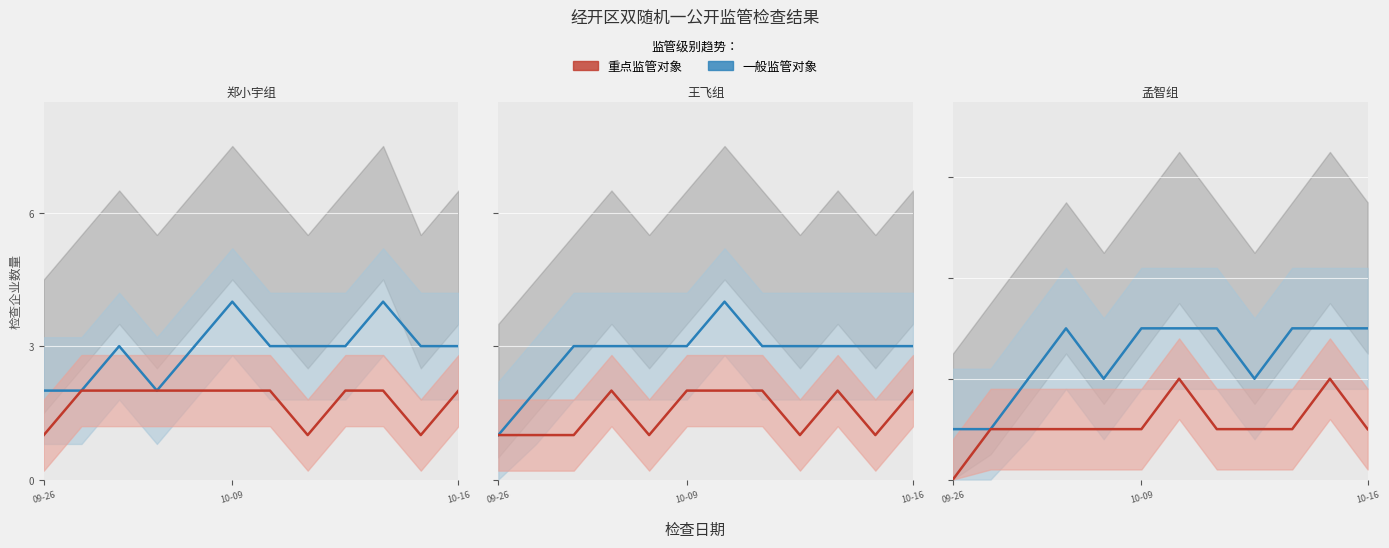

Which has a higher value, 2024-10-14 or 2024-10-09?

2024-10-09